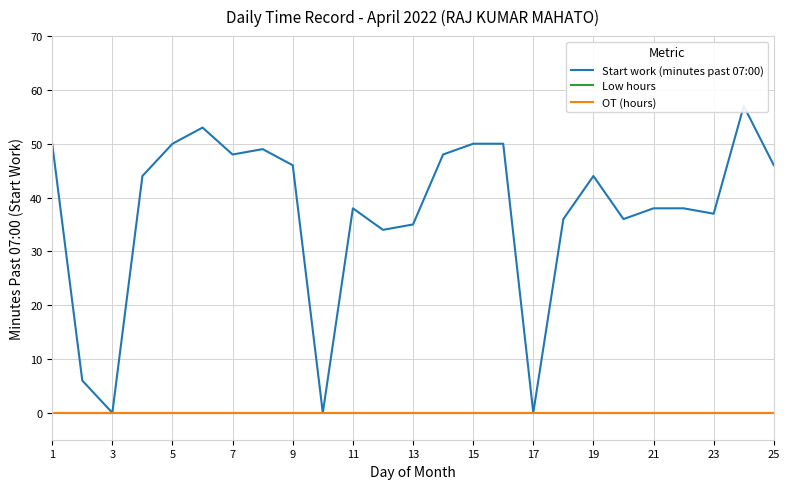

The value of OT (hours) at 17 is 0. True or false?

True